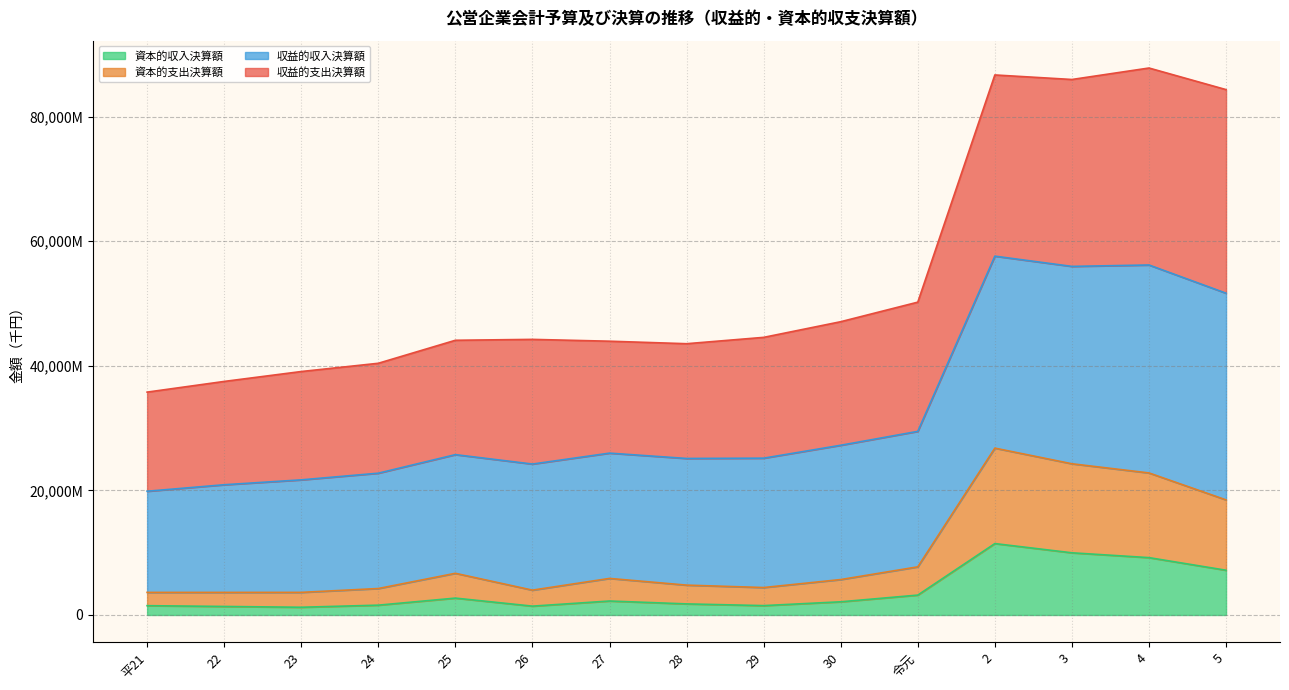

At how many categories does at least one series exceed 56520192?

4